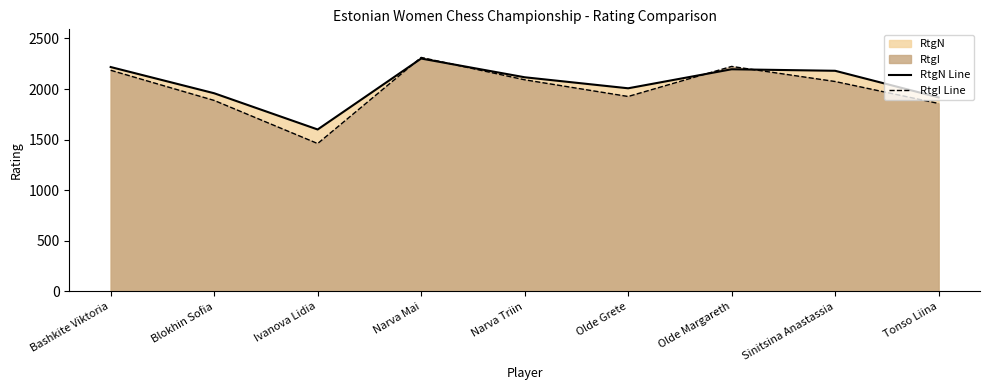

Rank the series by their average value, from highest to lowest.

RtgN Line, RtgI Line